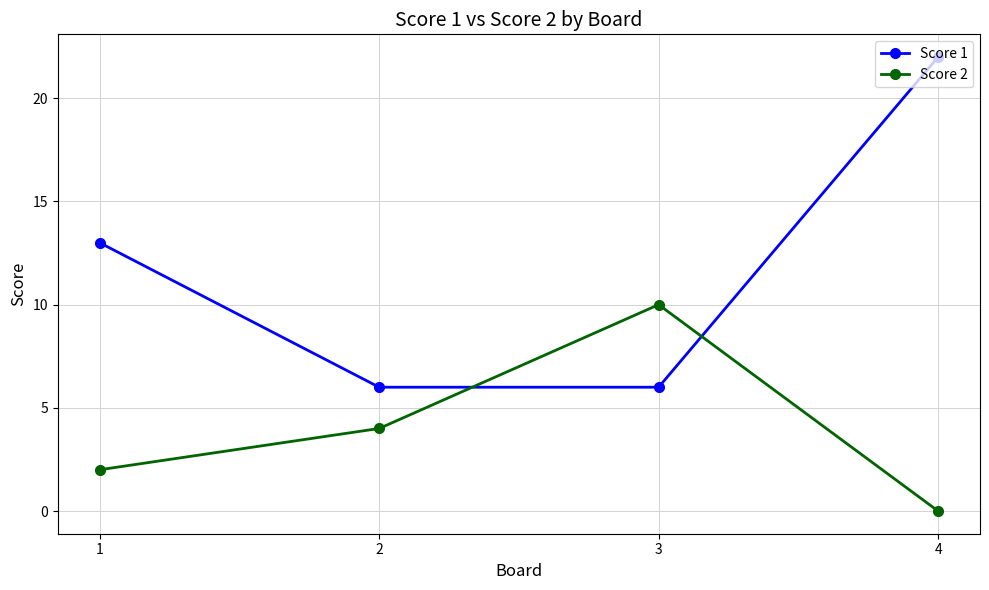

Reading left to right, transcribe all the data shown in this chart.

Score 1: 13	6	6	22
Score 2: 2	4	10	0